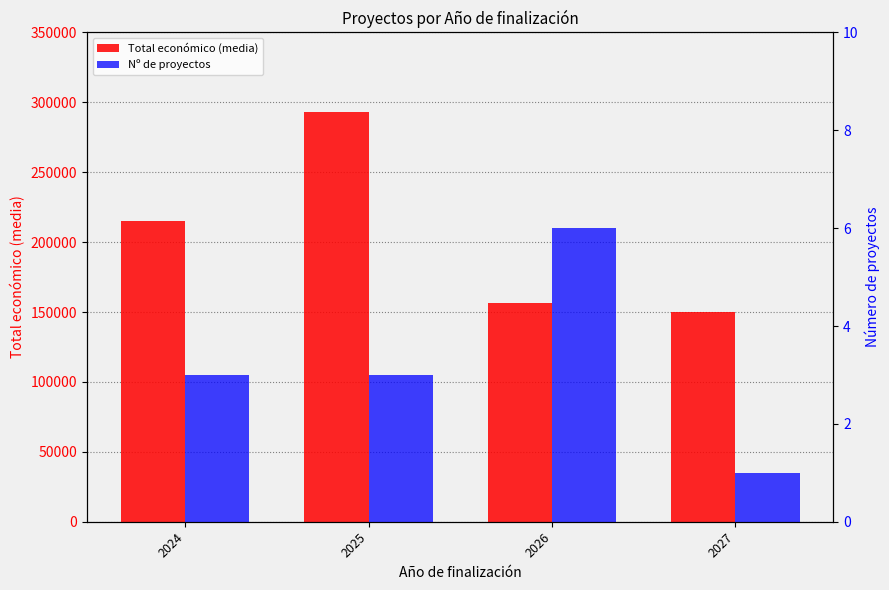

Is the value of Total económico (media) at 2027 greater than the value of Nº de proyectos at 2024?

Yes